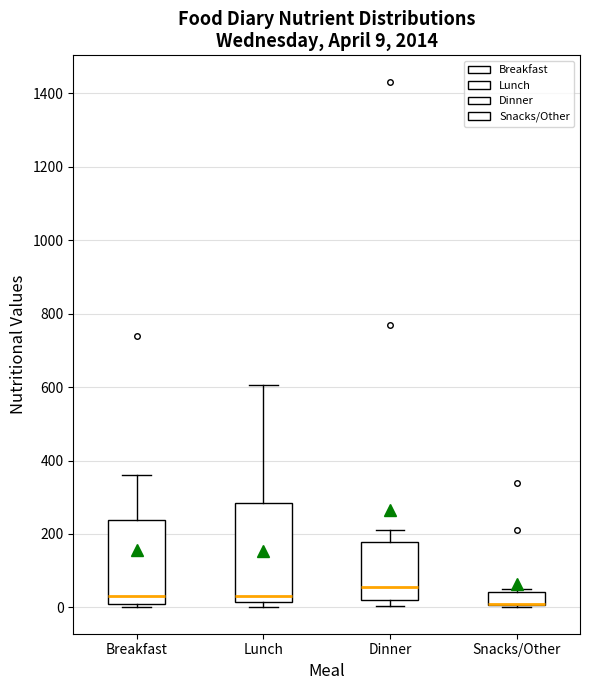

Which box is the tallest, from its lower edge to its upper edge?

Lunch